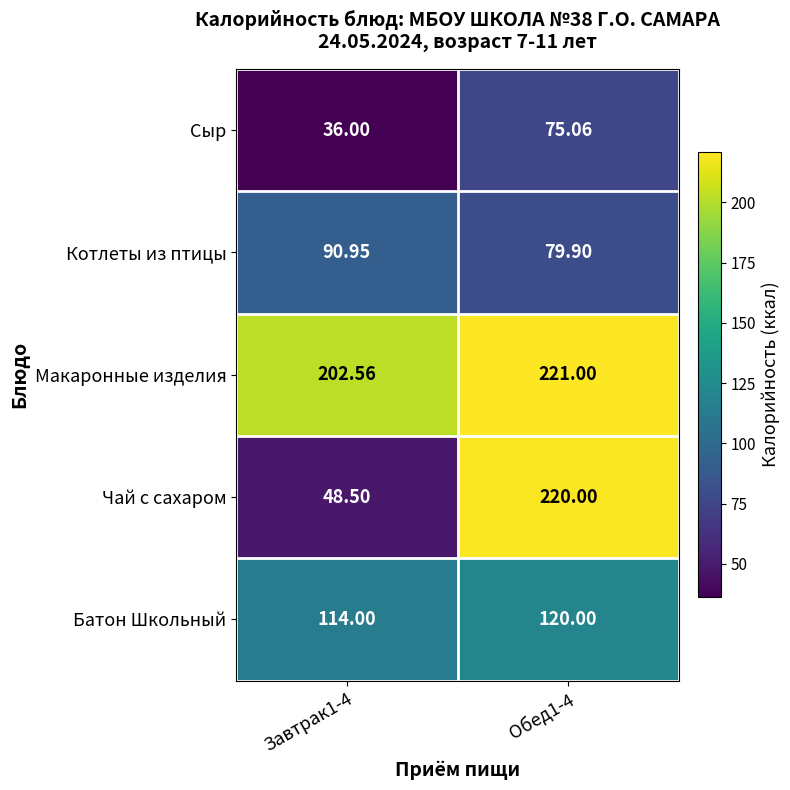

Which series changed the most between Завтрак1-4 and Обед1-4?

Чай с сахаром